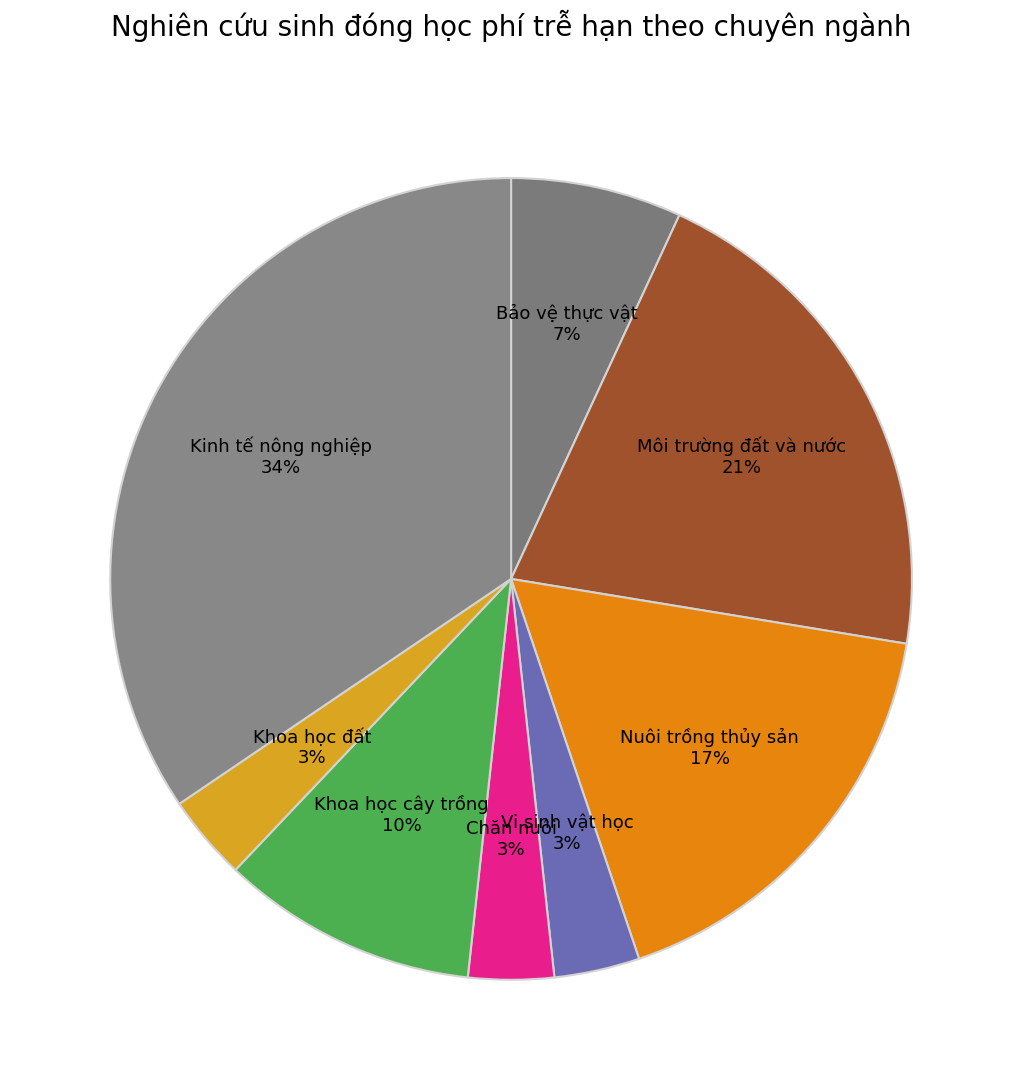

To the nearest percent, what is the average slice percentage?

12%